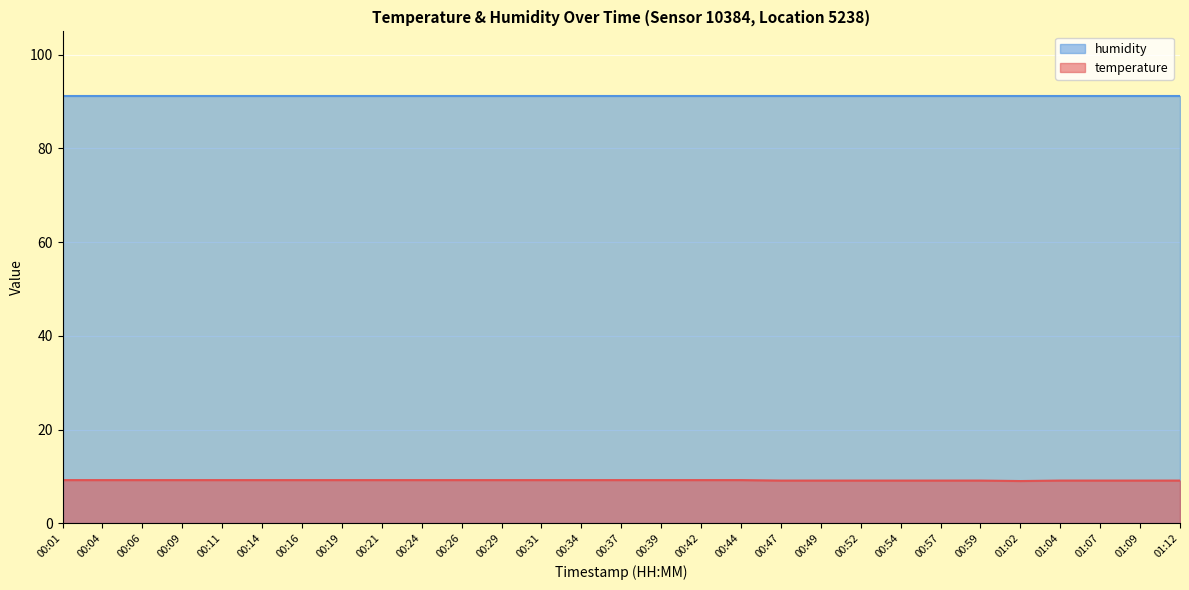

What position from the left is 00:04?

2